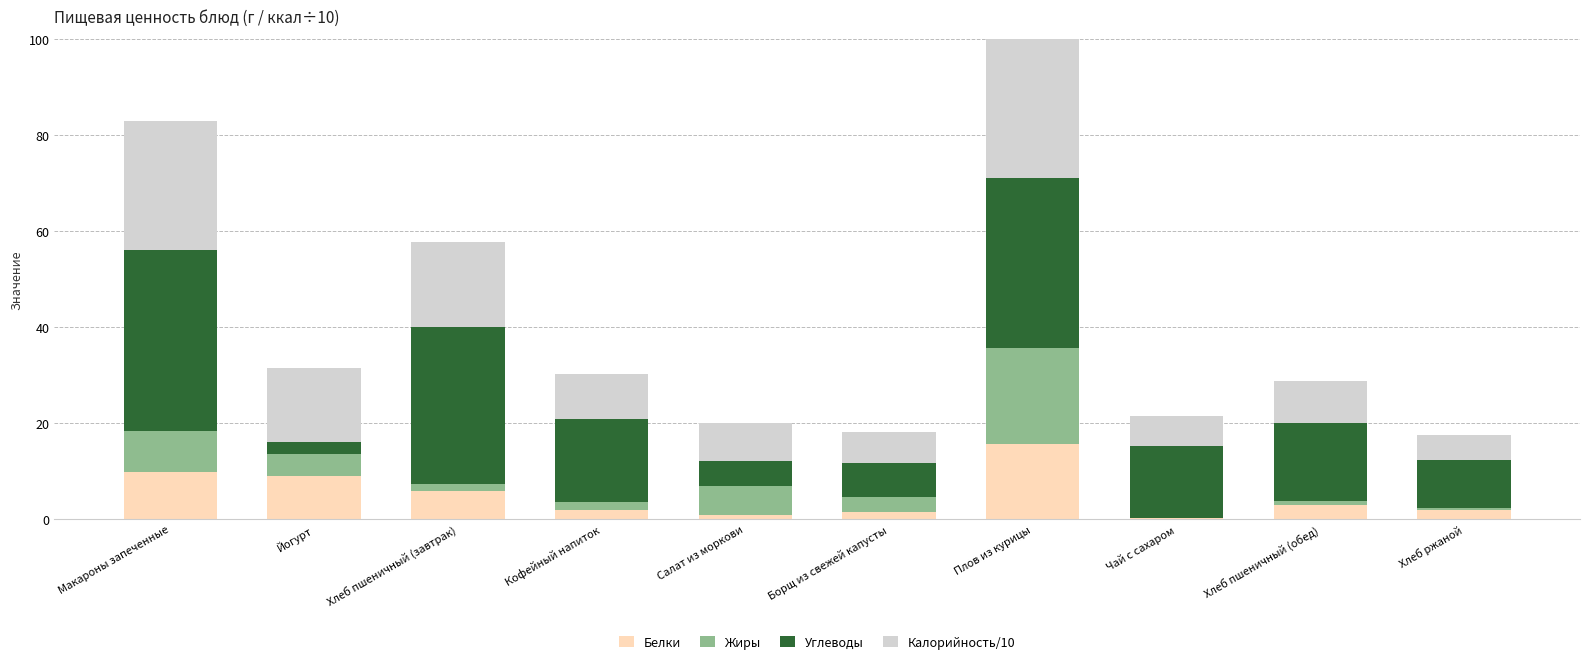

Is it true that Белки equals 3.1 at Хлеб ржаной?

False